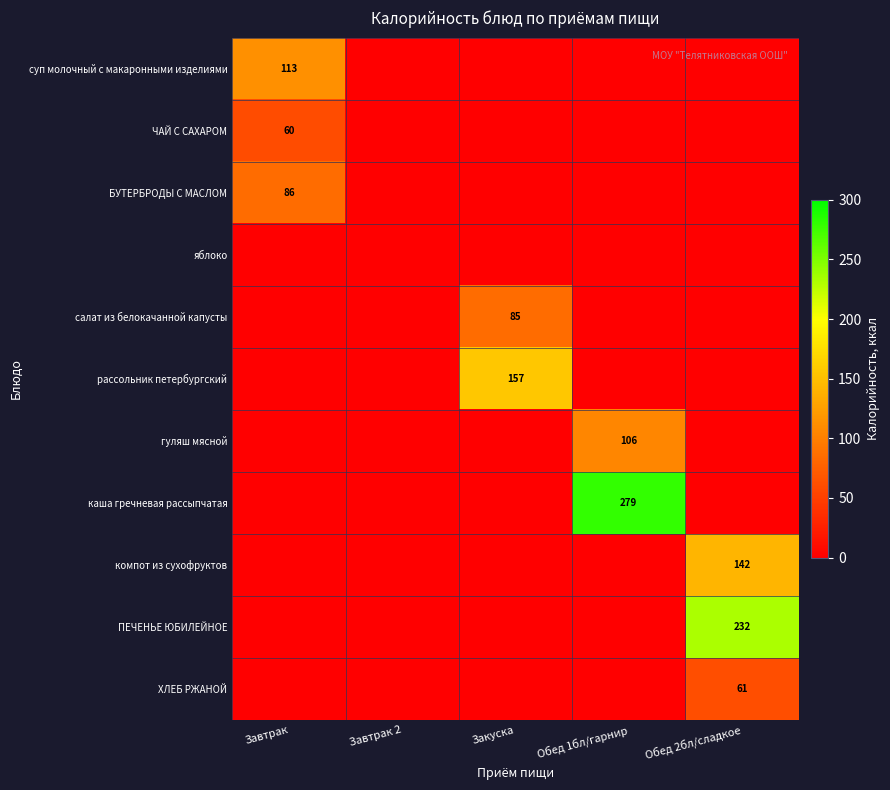

Between Завтрак and Закуска, which is larger?

Завтрак